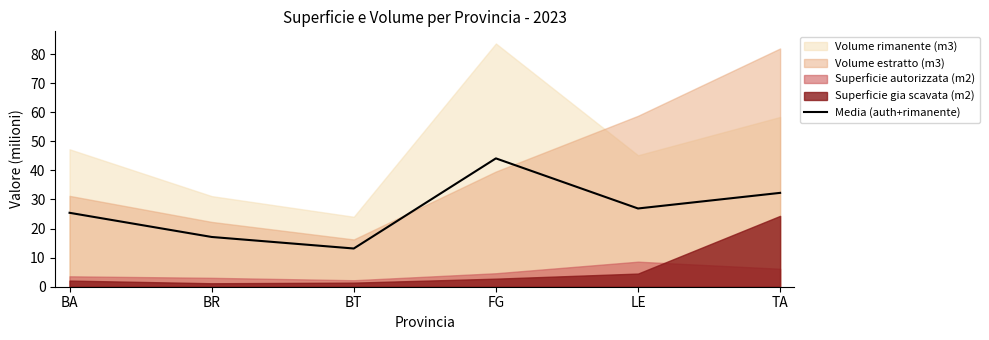

Rank the categories by value from lowest to highest.

BT, BR, BA, LE, TA, FG